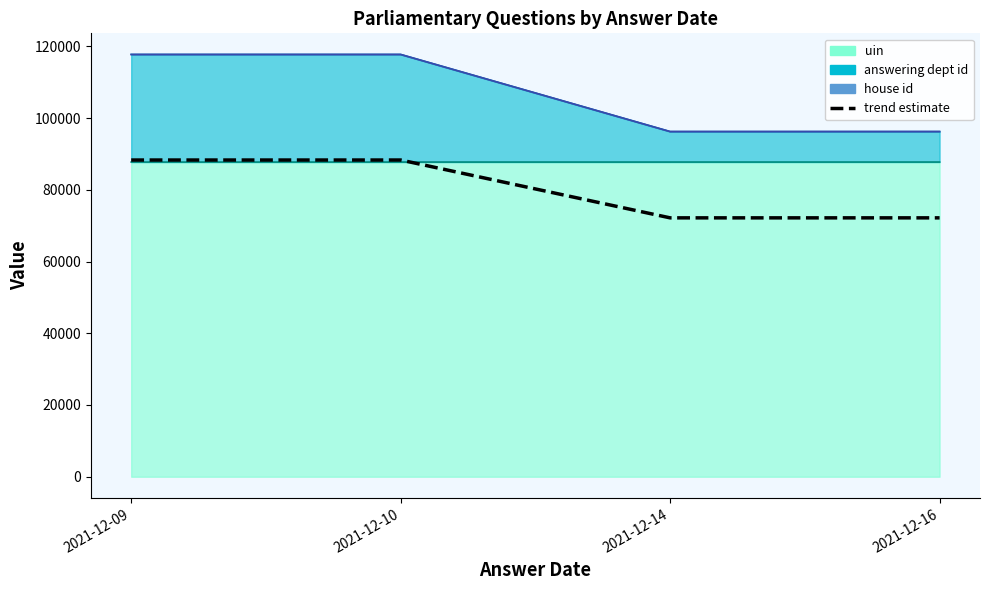

Which has a higher value, 2021-12-14 or 2021-12-10?

2021-12-10